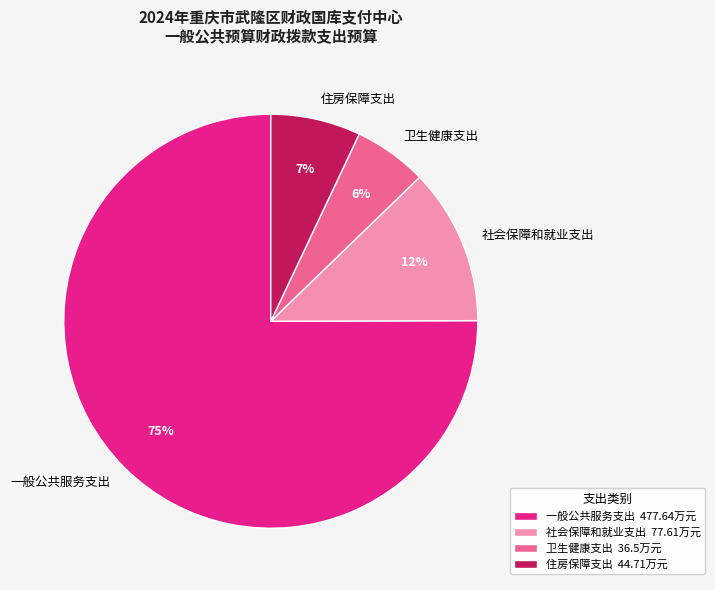

Is the sum of 卫生健康支出 and 一般公共服务支出 greater than half?

Yes